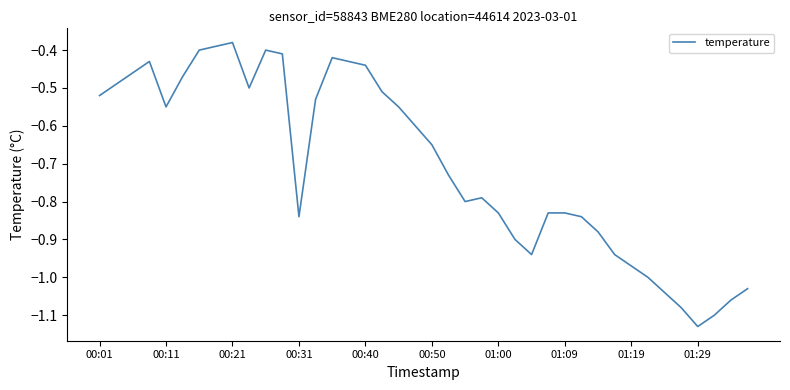

How many lines are shown in the chart?

1